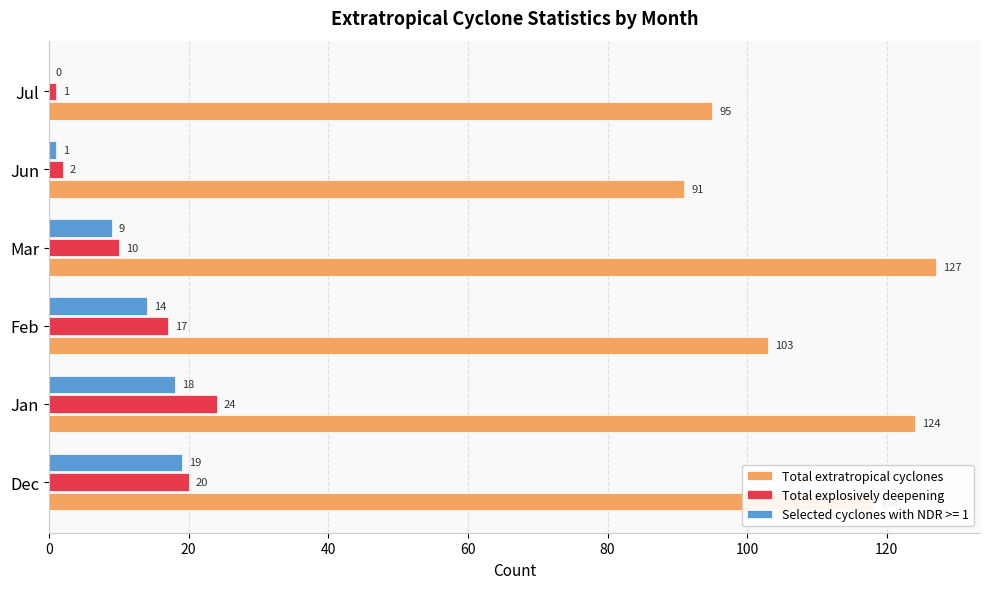

What is the sum of all Total explosively deepening values?

74